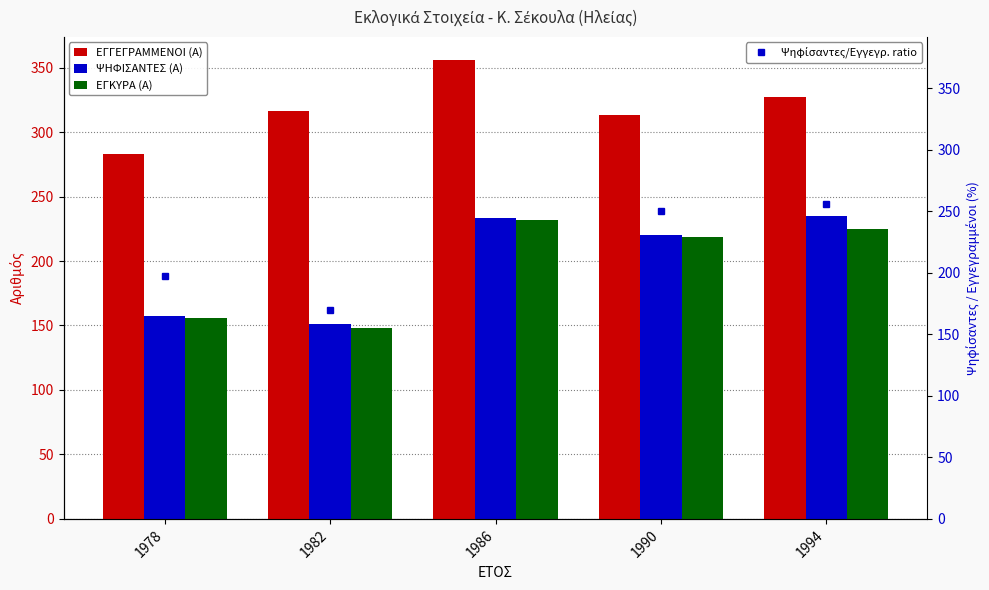

What value does the ΨΗΦΙΣΑΝΤΕΣ (Α) series have at 1982?

151